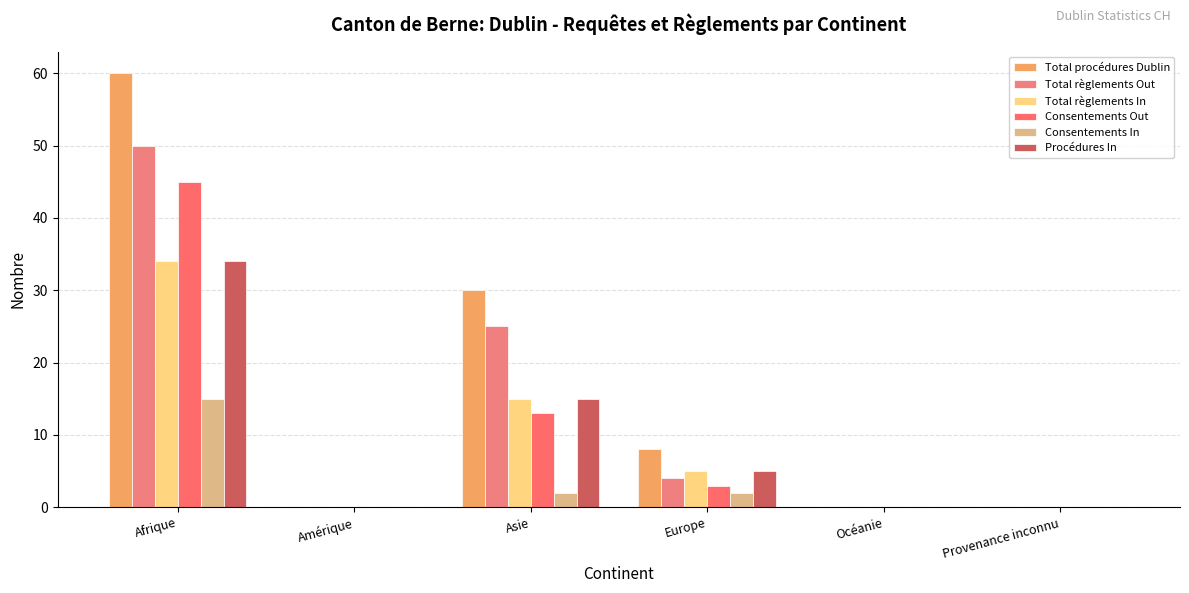

How many groups of bars are there?

6